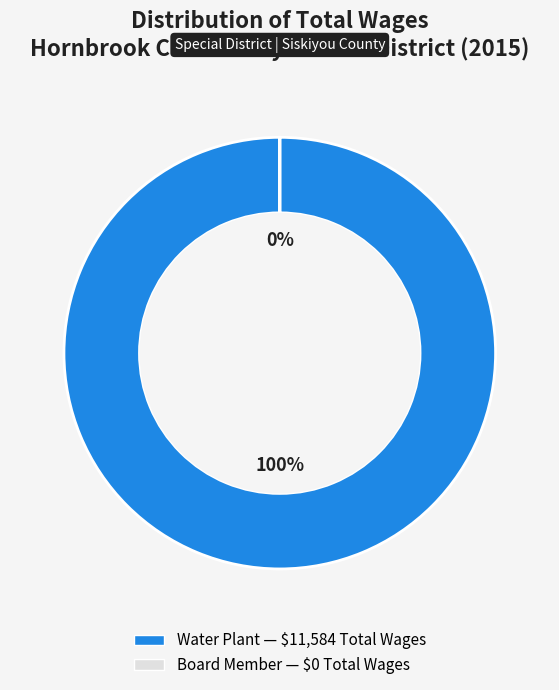

To the nearest percent, what is the combined percentage of Water Plant and Board Member?

100%